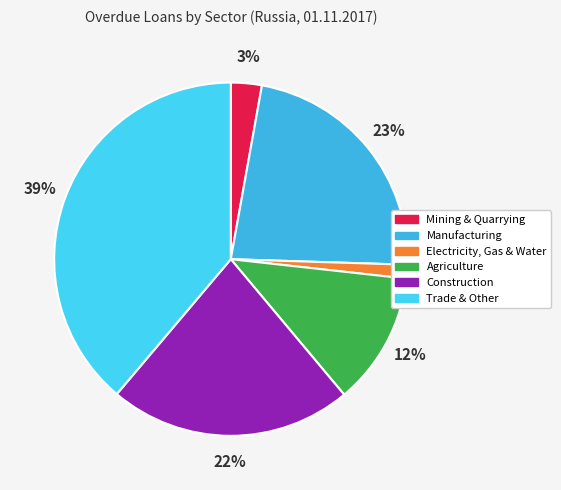

Which has a higher value, Mining & Quarrying or Electricity, Gas & Water?

Mining & Quarrying